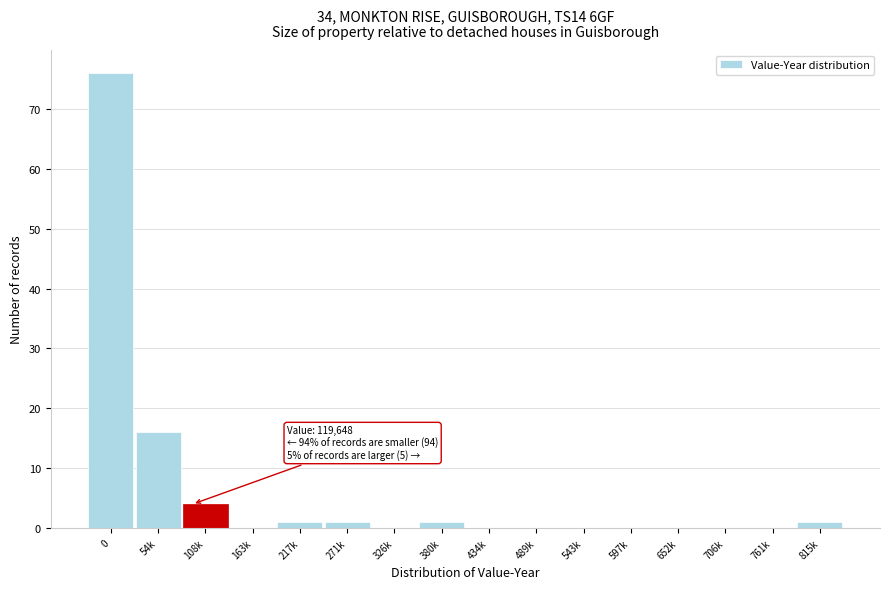

Reading right to left, transcribe all the data shown in this chart.

815k=1	761k=0	706k=0	652k=0	597k=0	543k=0	489k=0	434k=0	380k=1	326k=0	271k=1	217k=1	163k=0	108k=4	54k=16	0=76